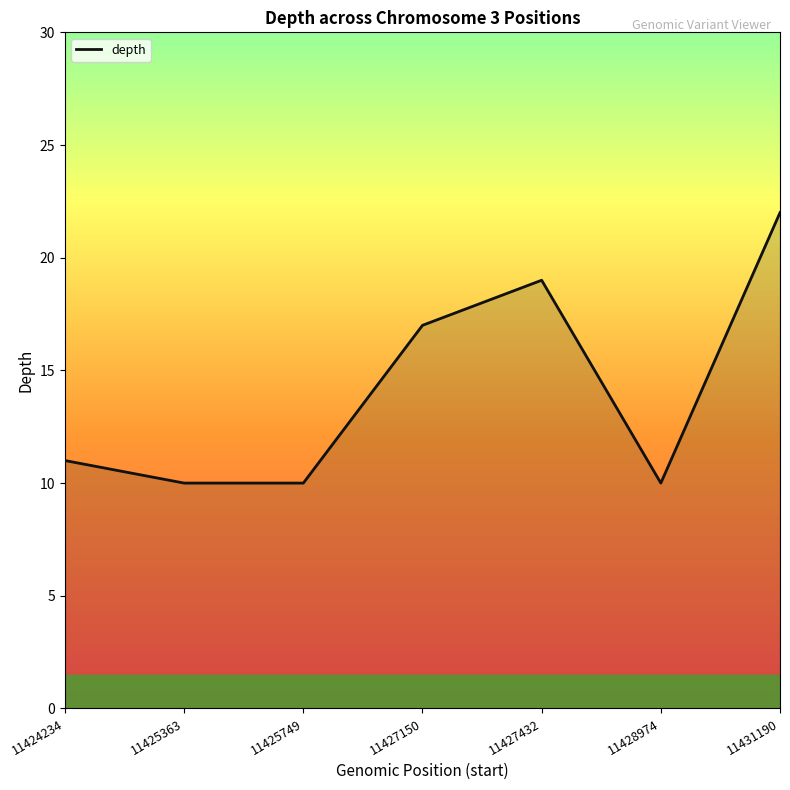

What is the greatest value displayed?

22